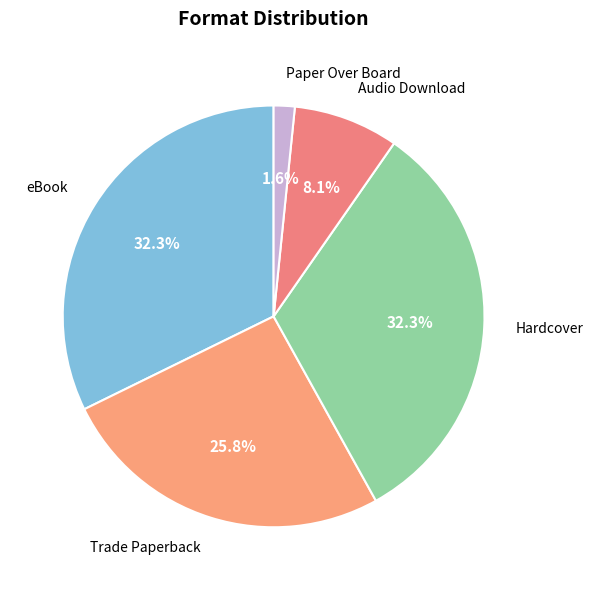

What is the total percentage of eBook and Paper Over Board?

33.9%